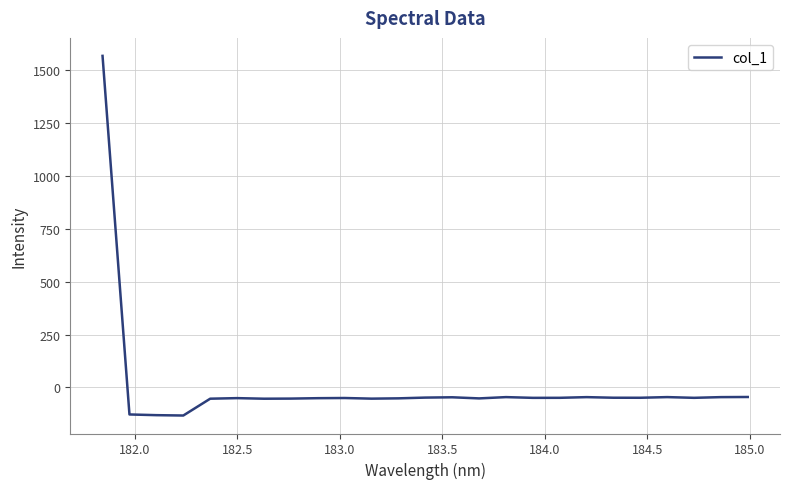

How many values are above zero?

1